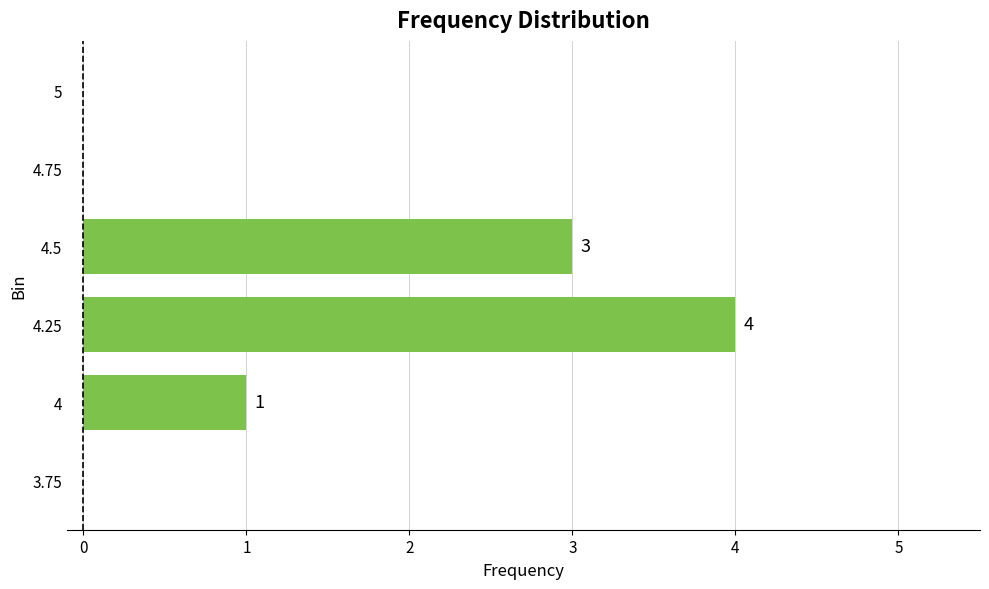

Where is the data nearest to the value 2?

4